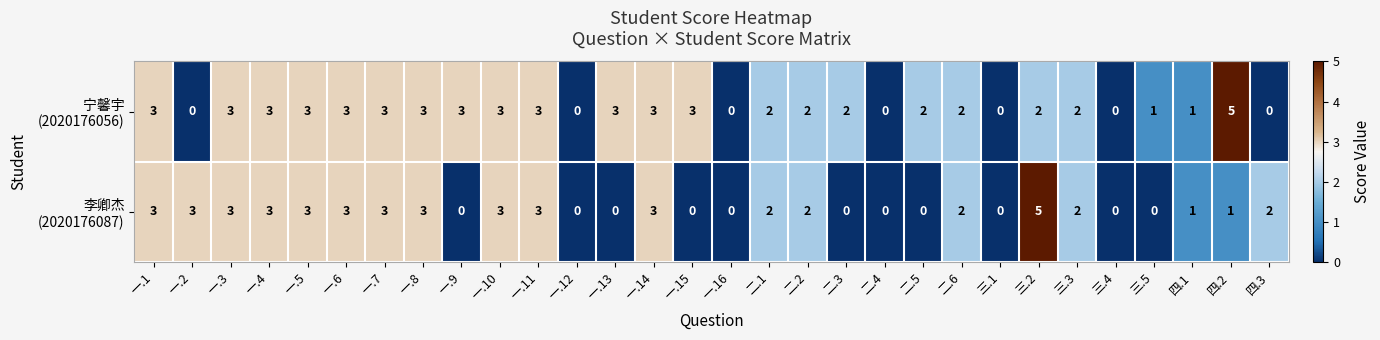

What is the greatest value displayed?

5